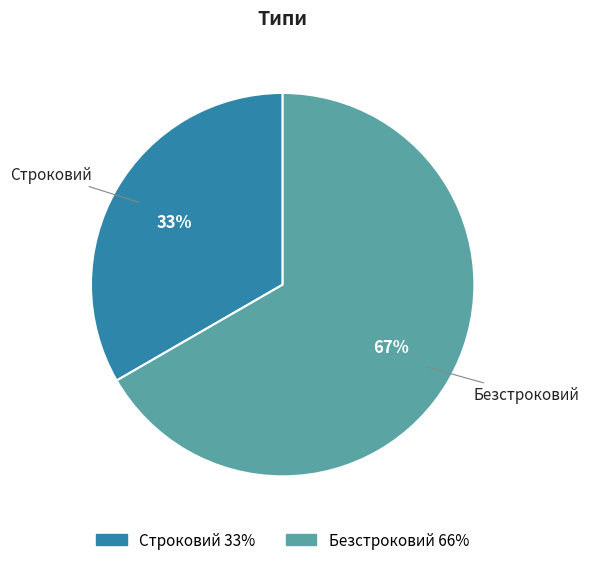

To the nearest percent, what is the combined percentage of Строковий and Безстроковий?

100%